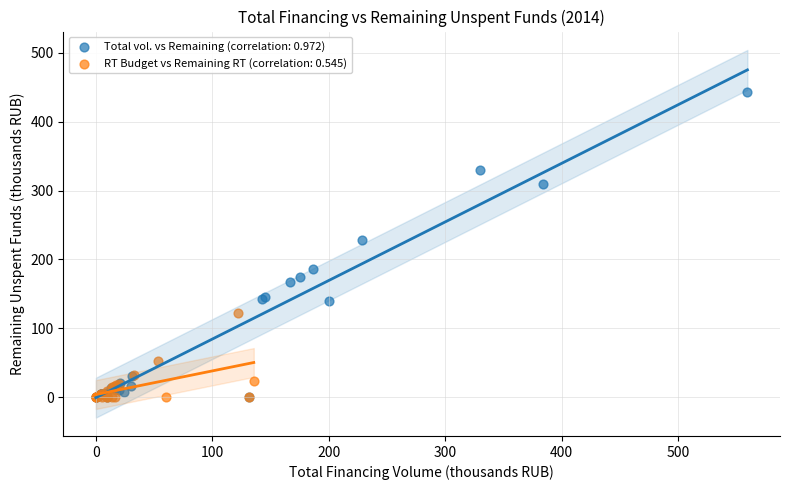

Which series has the largest Y range (max minus min)?

Total vol. vs Remaining (correlation: 0.972)